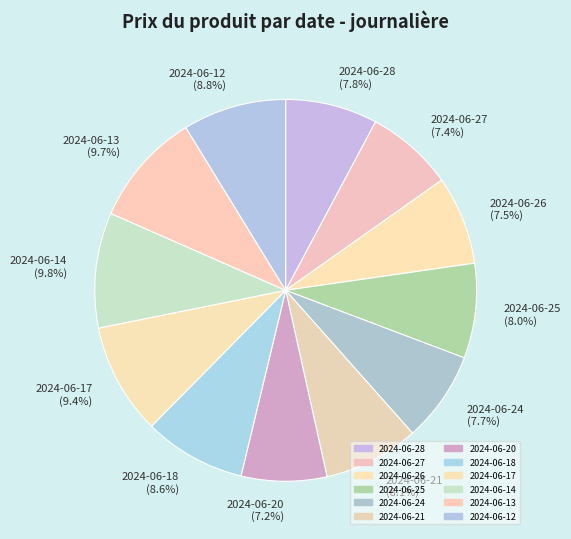

Which has a higher value, 2024-06-26 (7.5%) or 2024-06-17 (9.4%)?

2024-06-17 (9.4%)